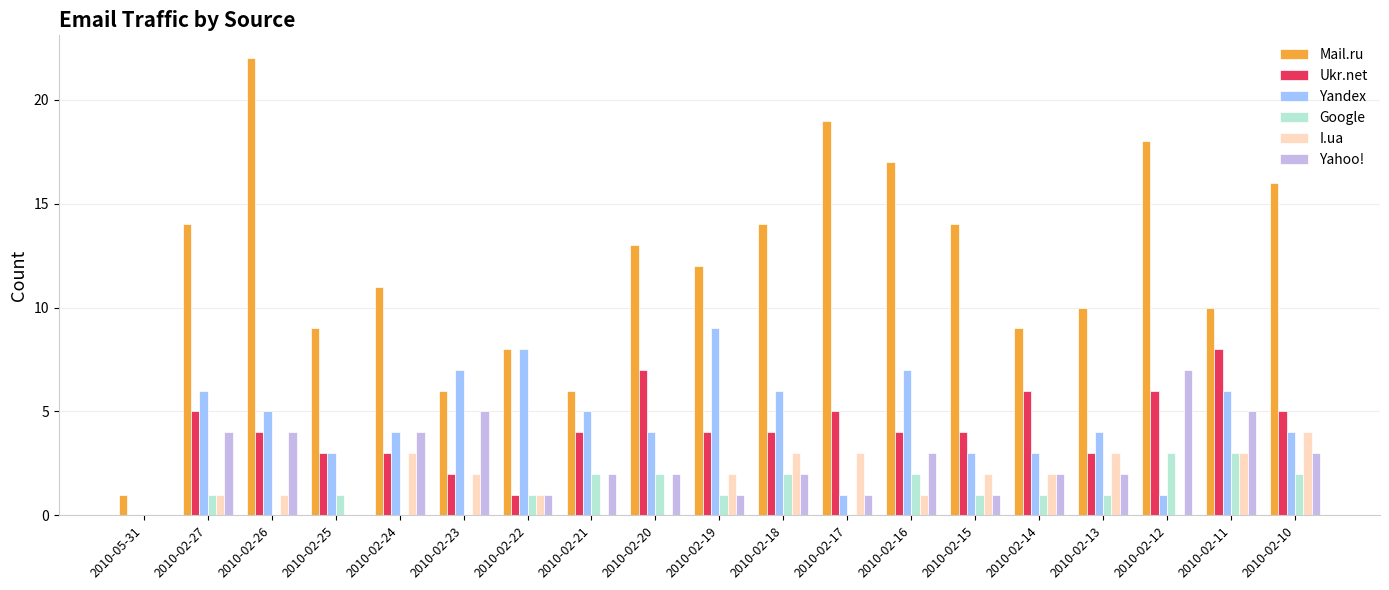

At which label does Yahoo! reach its peak?

2010-02-12